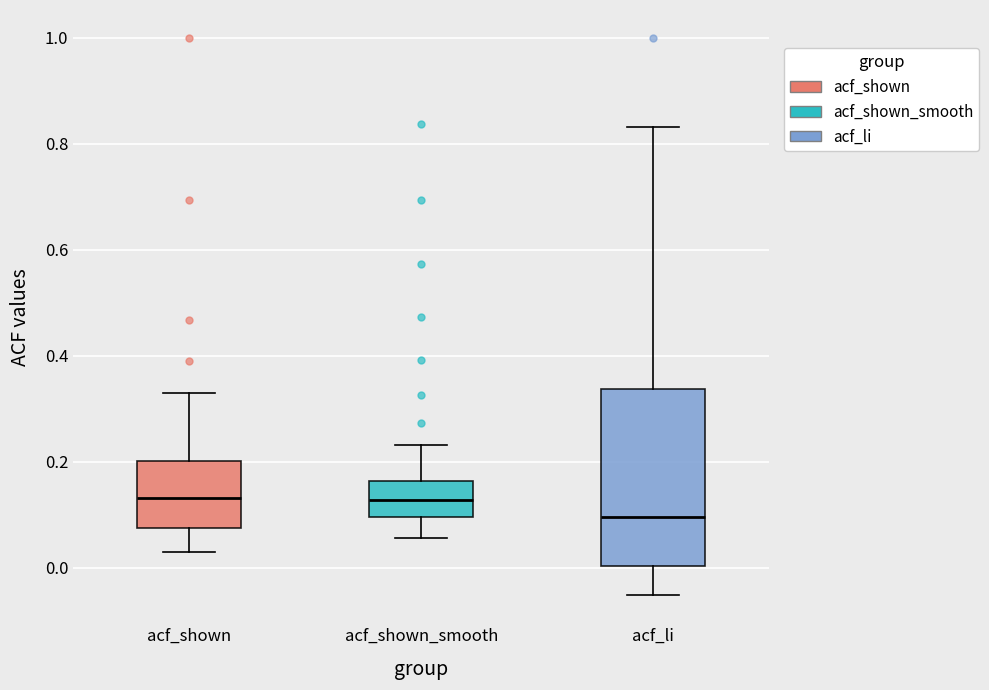

Reading left to right, read every box against the y-axis: the position of its median line, the range the box covers, and the ends of its whiskers. The values are not printed on the chart, so give them approximately, as read against the axis.

acf_shown: median 0.14, box 0.08 to 0.20, whiskers 0.04 to 0.32
acf_shown_smooth: median 0.12, box 0.10 to 0.16, whiskers 0.06 to 0.24
acf_li: median 0.10, box 0.00 to 0.34, whiskers -0.06 to 0.84